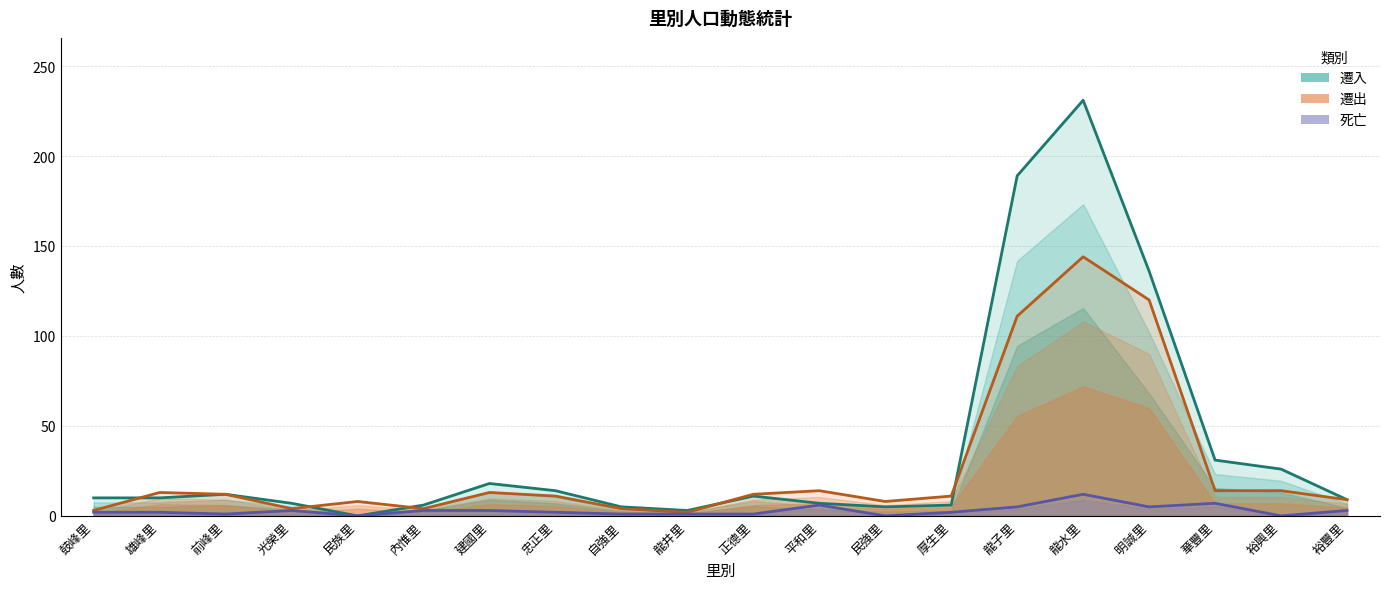

How many lines are shown in the chart?

3